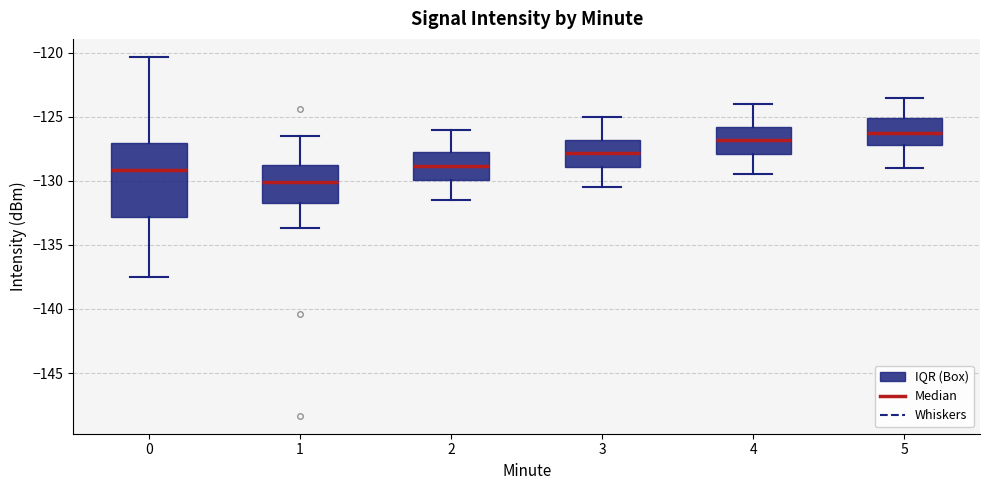

Reading left to right, read every box against the y-axis: the position of its median line, the range the box covers, and the ends of its whiskers. The values are not printed on the chart, so give them approximately, as read against the axis.

0: median -129.0, box -133.0 to -127.0, whiskers -137.5 to -120.5
1: median -130.0, box -131.5 to -129.0, whiskers -133.5 to -126.5
2: median -129.0, box -130.0 to -128.0, whiskers -131.5 to -126.0
3: median -128.0, box -129.0 to -127.0, whiskers -130.5 to -125.0
4: median -127.0, box -128.0 to -126.0, whiskers -129.5 to -124.0
5: median -126.0, box -127.0 to -125.0, whiskers -129.0 to -123.5